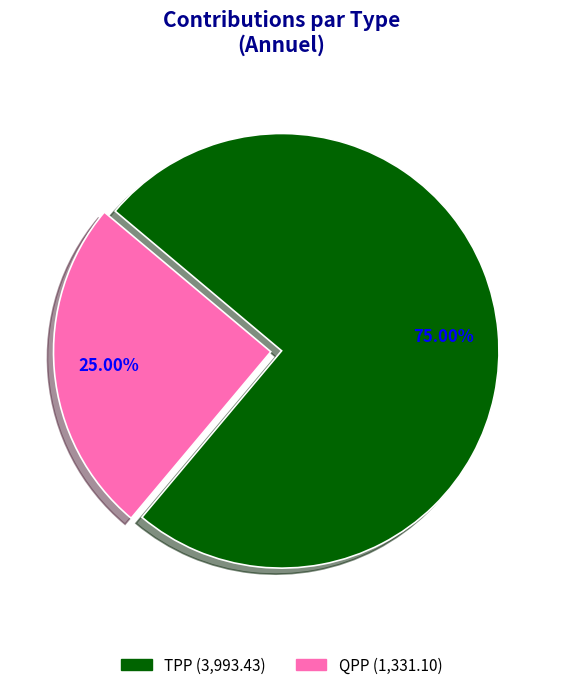

The QPP slice represents 34% of the pie. True or false?

False